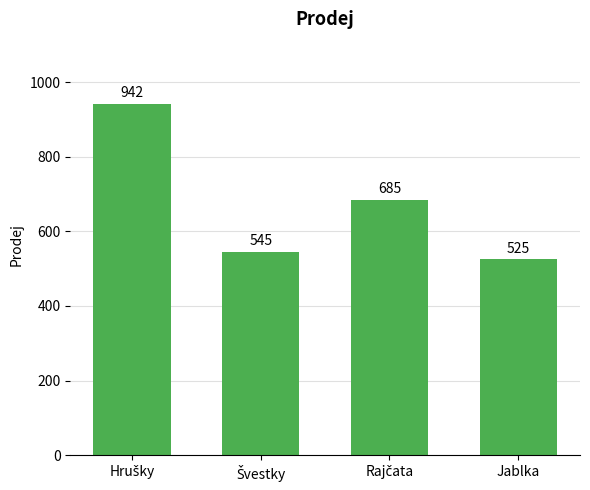

The value at Jablka is 525. True or false?

True